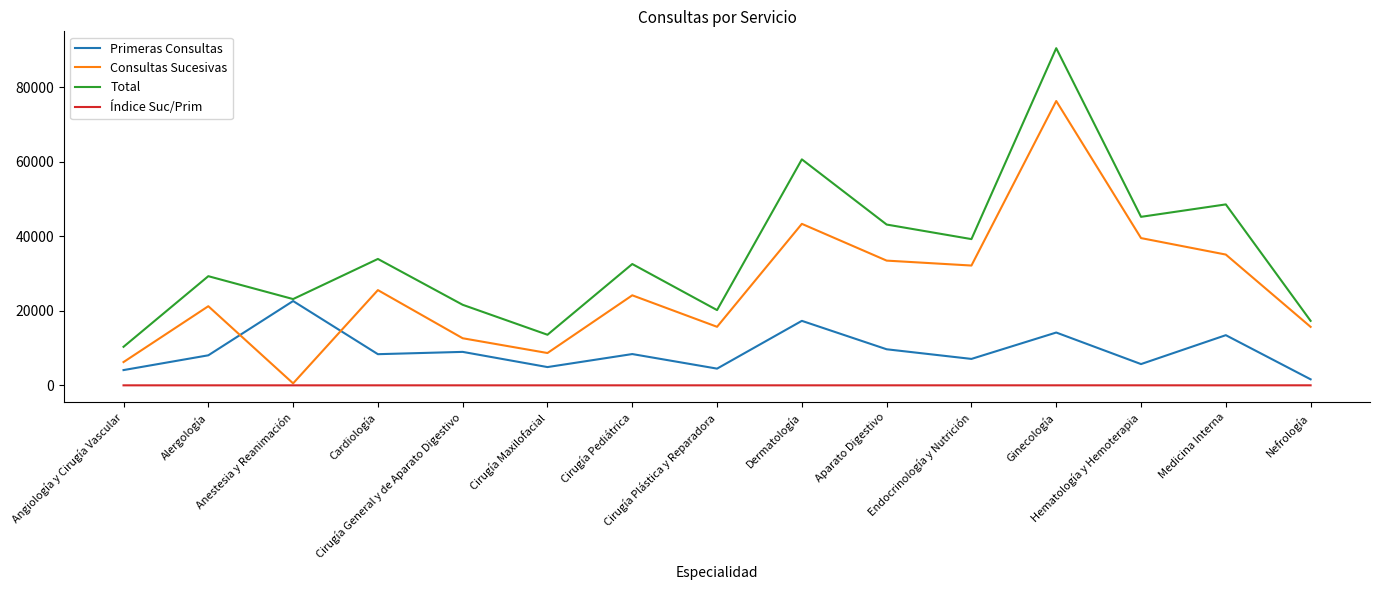

In Primeras Consultas, how many points are lower than both neighbors (excluding endpoints)?

5